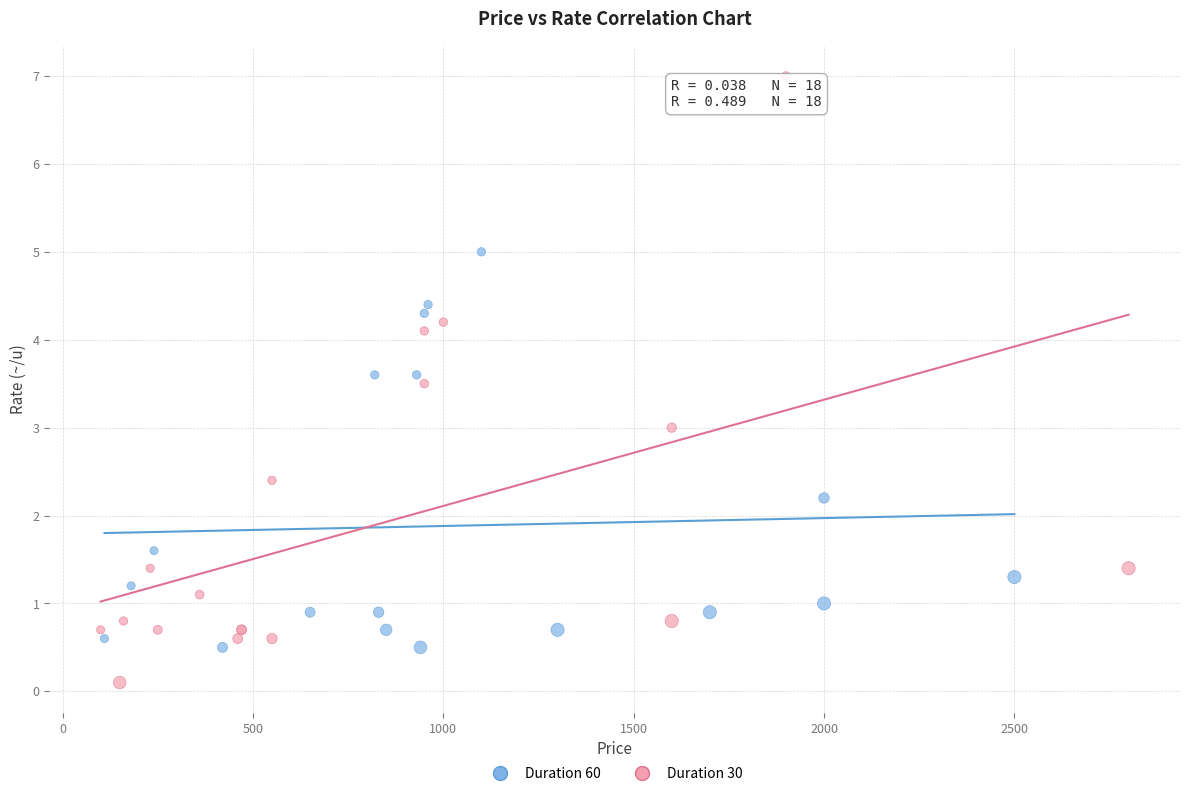

Which series reaches the minimum Y coordinate?

Duration 30